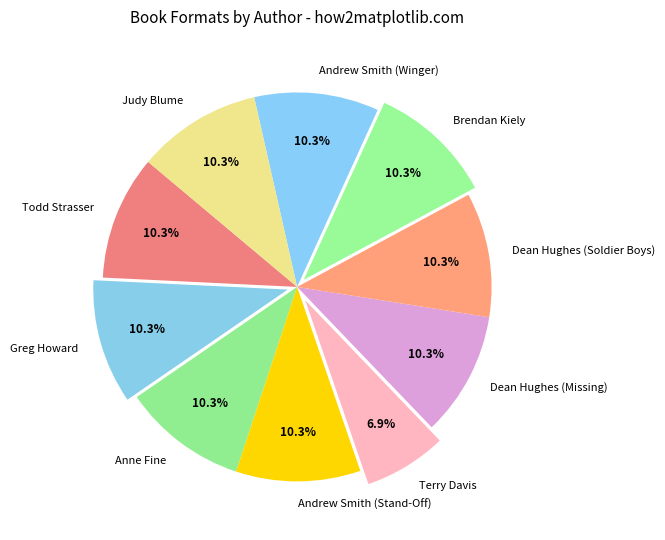

Is there any slice that represents more than half of the pie?

No